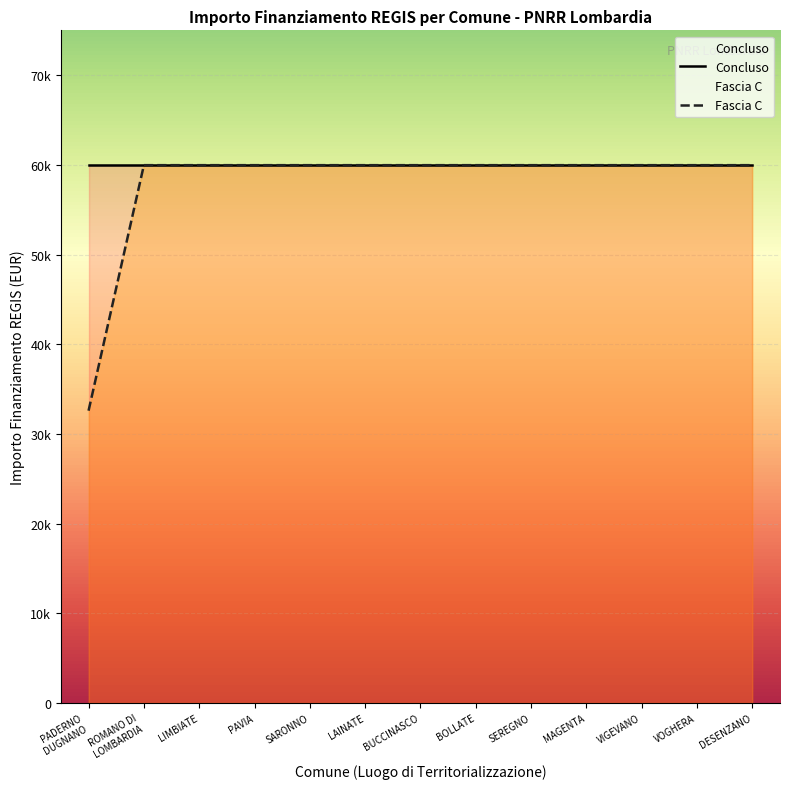

Reading left to right, what are all the values shown in this chart?

Concluso: PADERNO
DUGNANO=59966	ROMANO DI
LOMBARDIA=59966	LIMBIATE=59966	PAVIA=59966	SARONNO=59966	LAINATE=59966	BUCCINASCO=59966	BOLLATE=59966	SEREGNO=59966	MAGENTA=59966	VIGEVANO=59966	VOGHERA=59966	DESENZANO=59966
Fascia C: PADERNO
DUGNANO=32589	ROMANO DI
LOMBARDIA=59966	LIMBIATE=59966	PAVIA=59966	SARONNO=59966	LAINATE=59966	BUCCINASCO=59966	BOLLATE=59966	SEREGNO=59966	MAGENTA=59966	VIGEVANO=59966	VOGHERA=59966	DESENZANO=59966